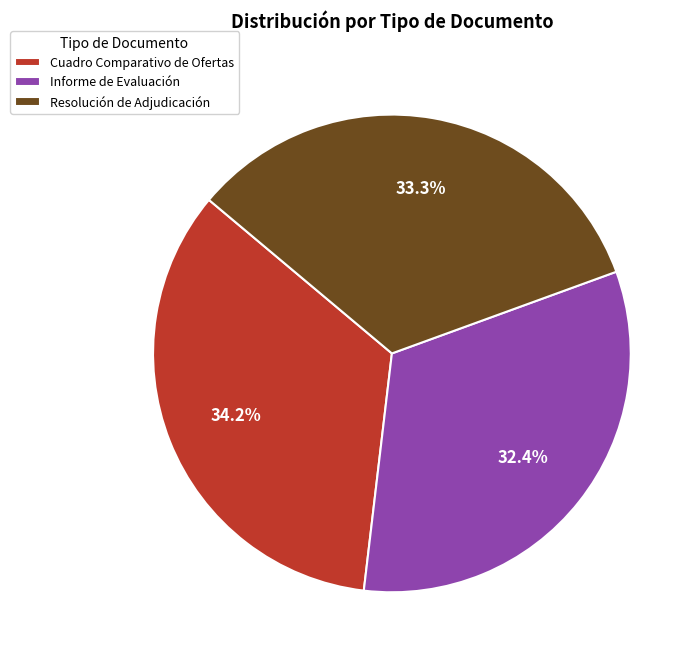

How many slices are in this pie chart?

3